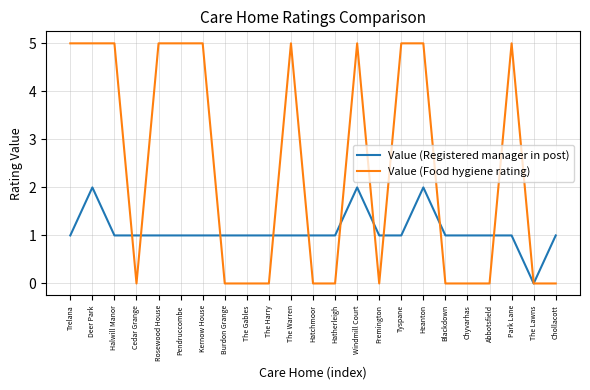

What is the highest value of the Value (Food hygiene rating) series?

5